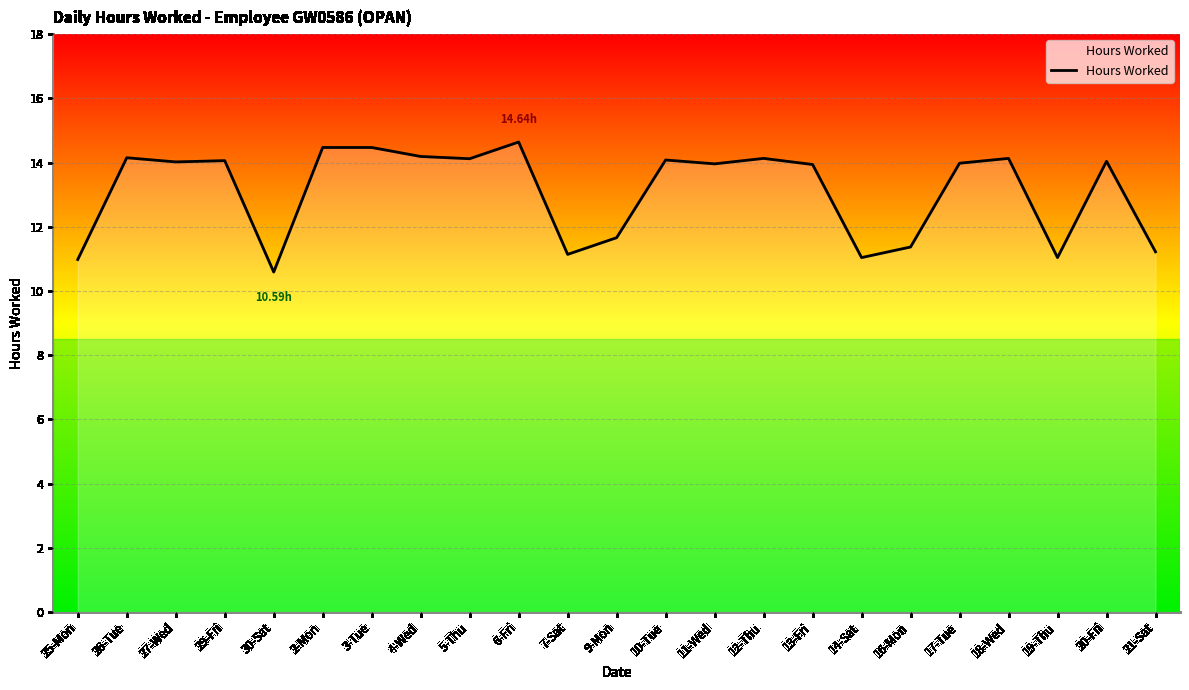

What is the difference between the values at 27-Wed and 10-Tue?

0.1